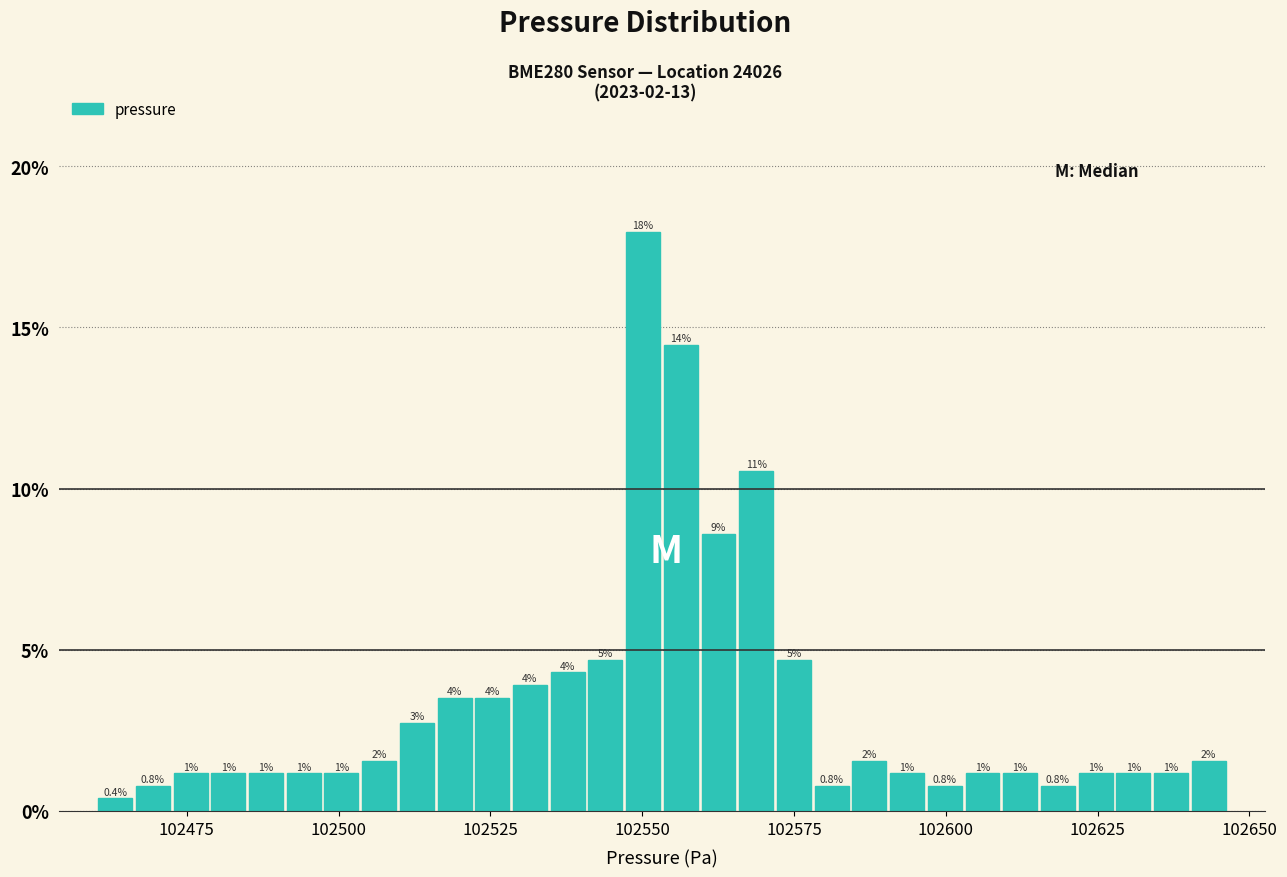

Around what value on the x-axis is the tallest bar? Give the approximate position of its centre, as read against the axis.

102550